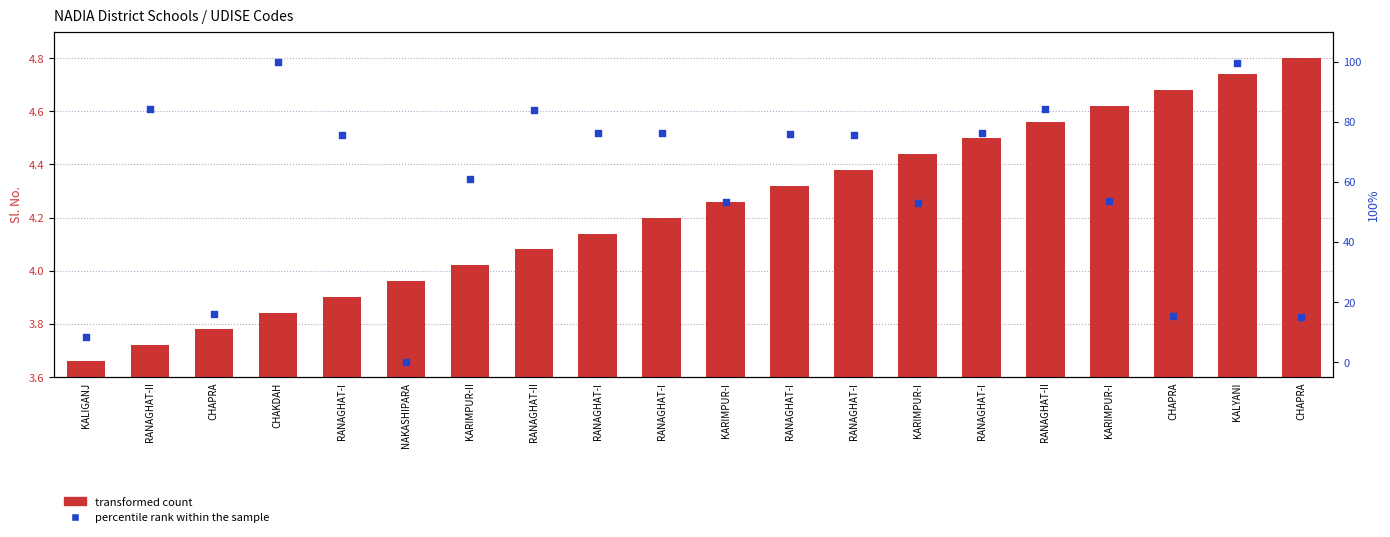

Which series contains the lowest Y value?

percentile rank within the sample